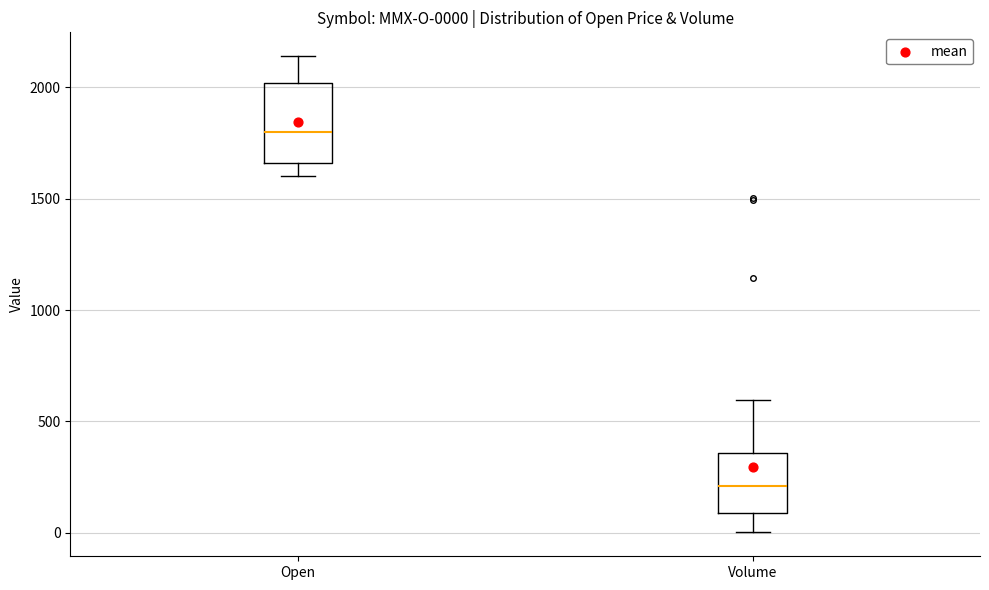

Comparing the boxes themselves (not the whiskers), which one is the tallest?

Open